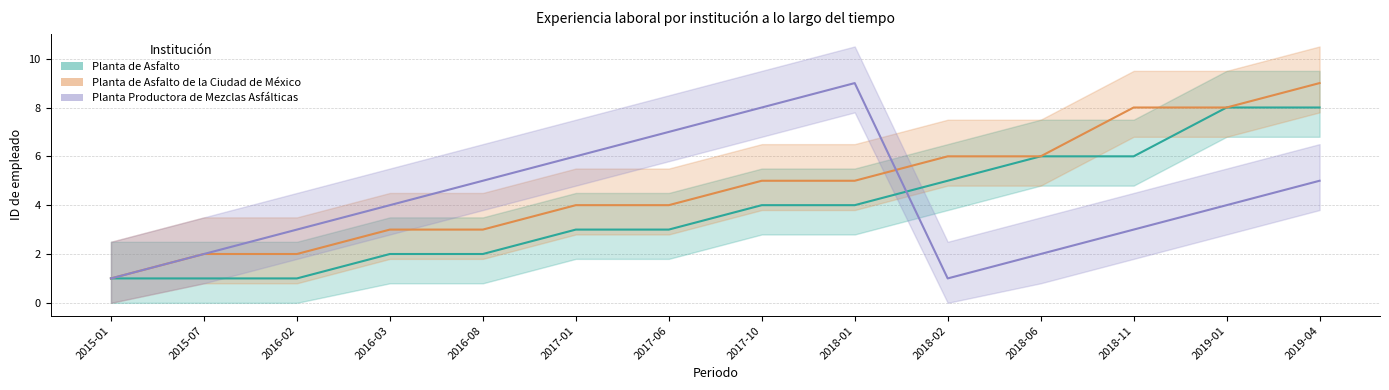

Does the chart display data point markers on the line(s)?

No